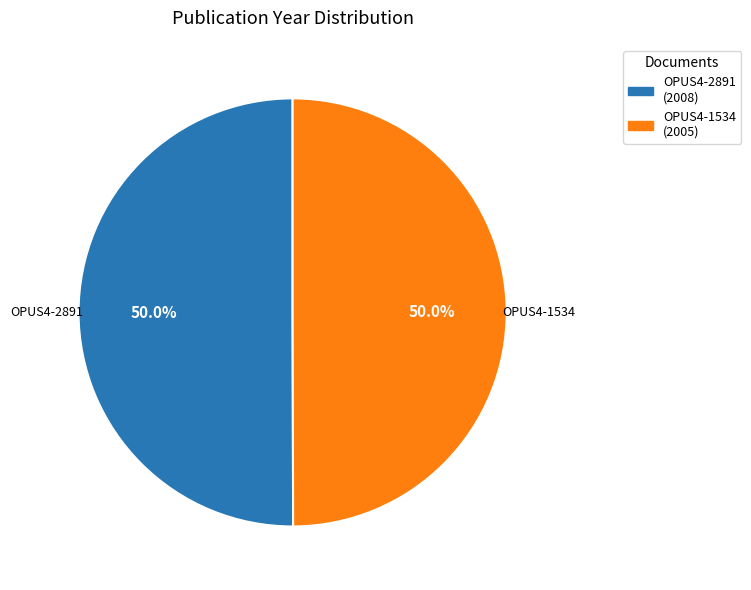

To the nearest percent, what is the average slice percentage?

50%